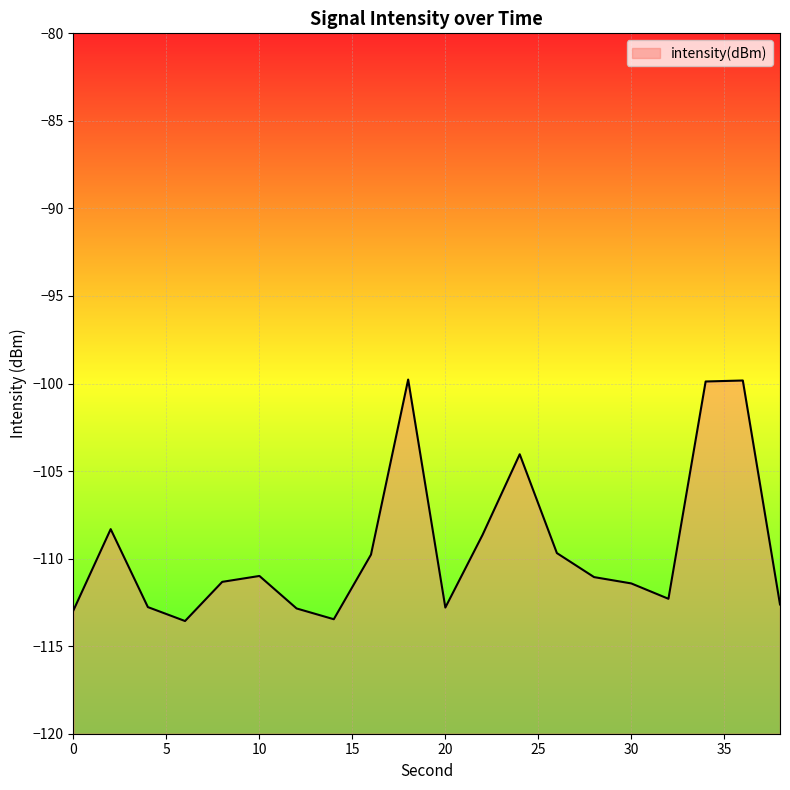

Rank the categories by value from lowest to highest.

6, 14, 0, 12, 20, 4, 38, 32, 30, 8, 28, 10, 16, 26, 22, 2, 24, 34, 36, 18